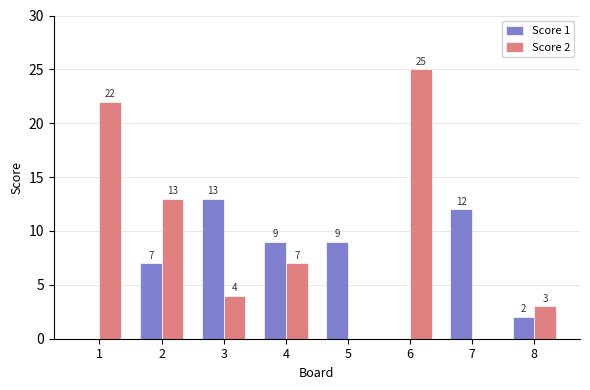

At which category is the sum across all series the highest?

6